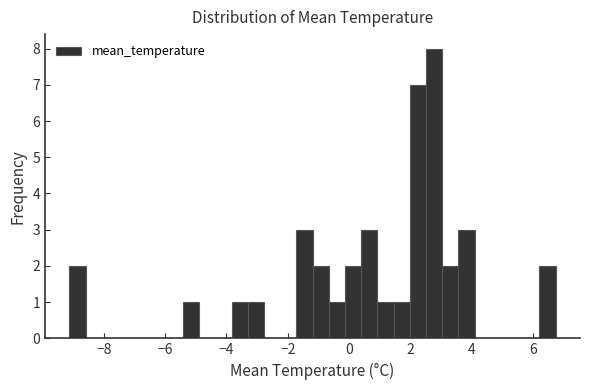

Around what value on the x-axis is the tallest bar? Give the approximate position of its centre, as read against the axis.

2.8